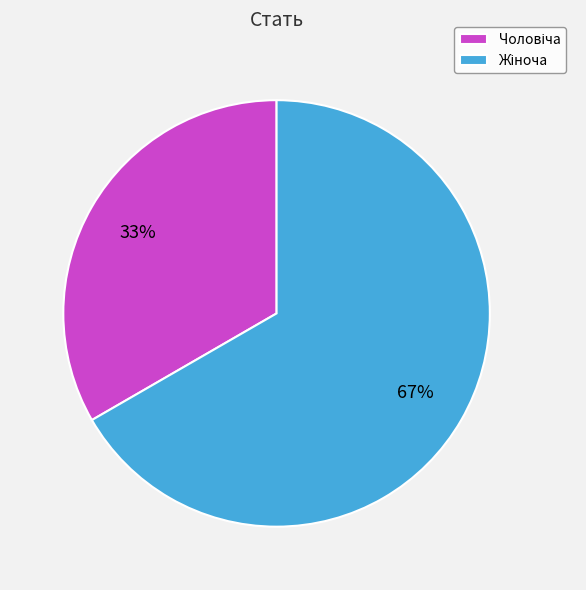

Is there any slice that represents more than half of the pie?

Yes